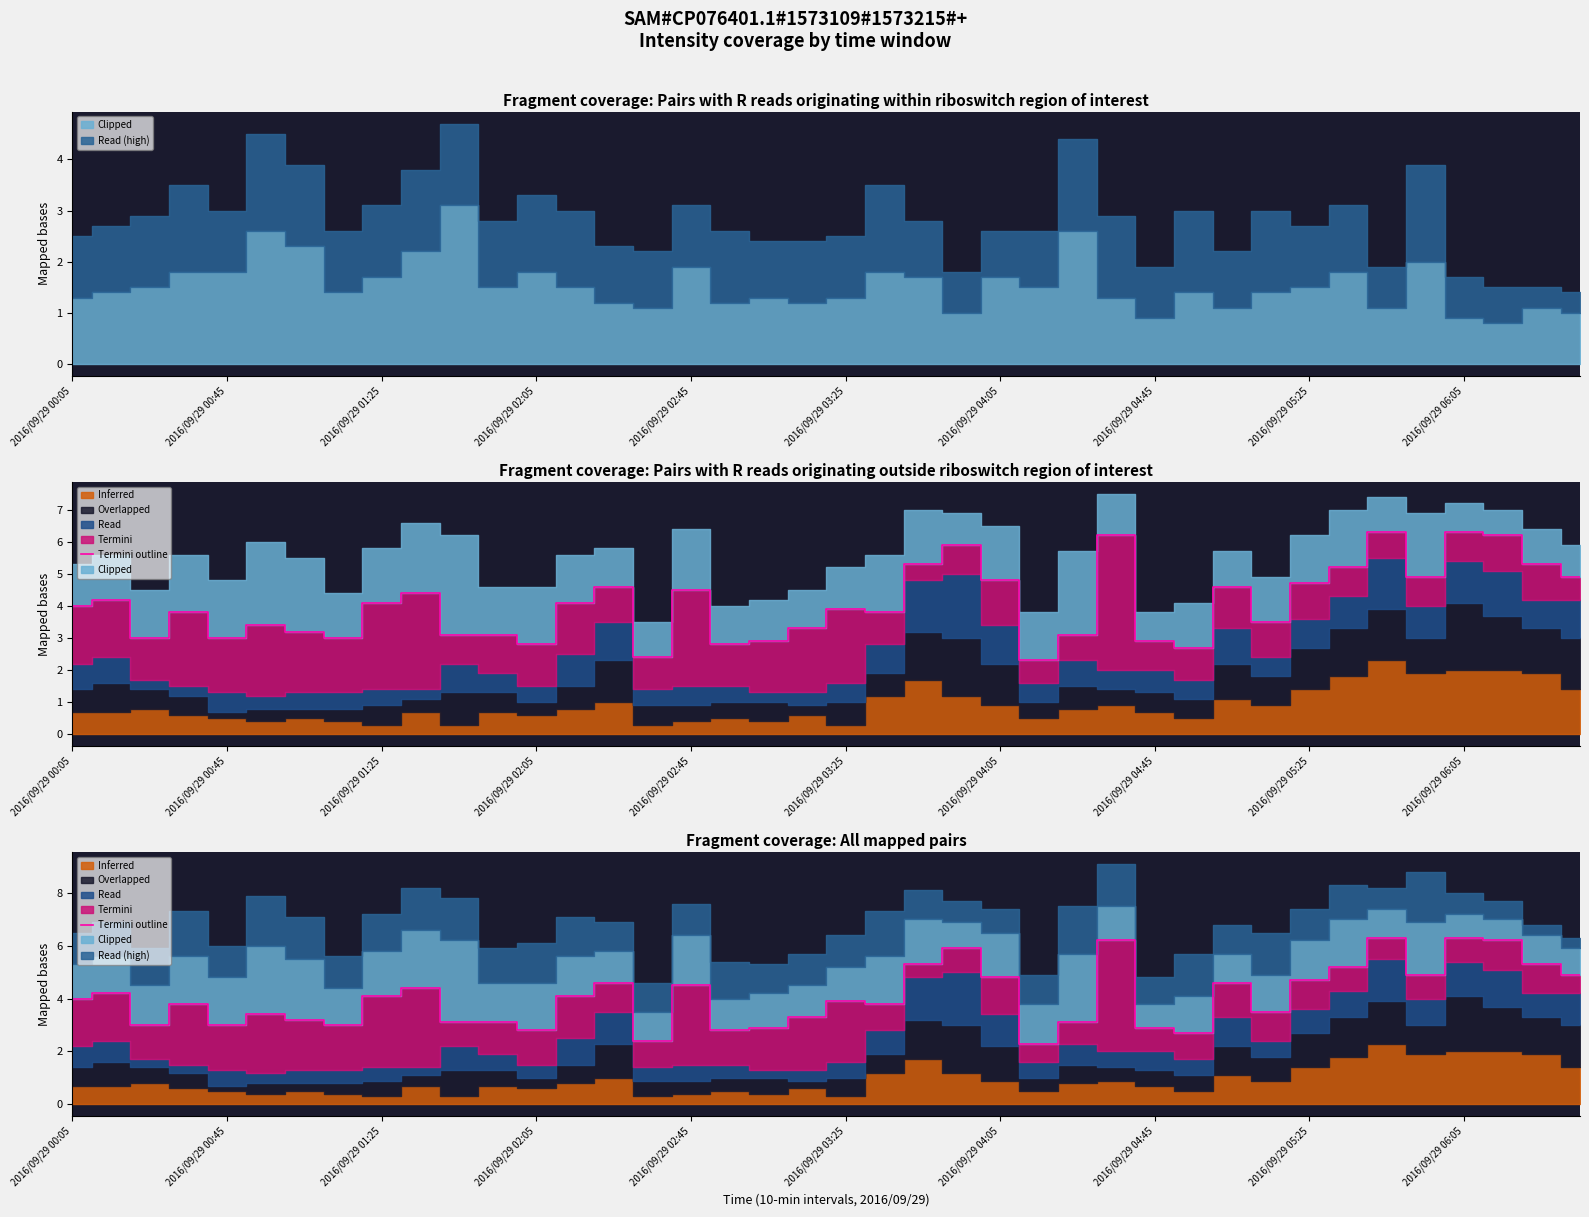

What is the change in value from 2016/09/29 04:05 to 2016/09/29 04:45?

-0.2